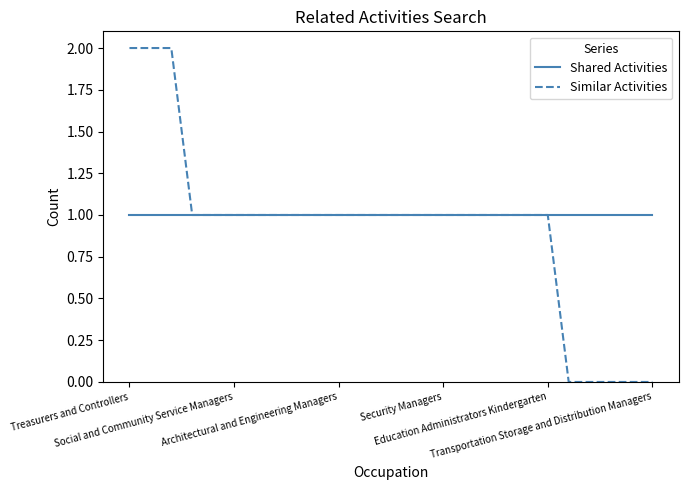

How many lines are shown in the chart?

2